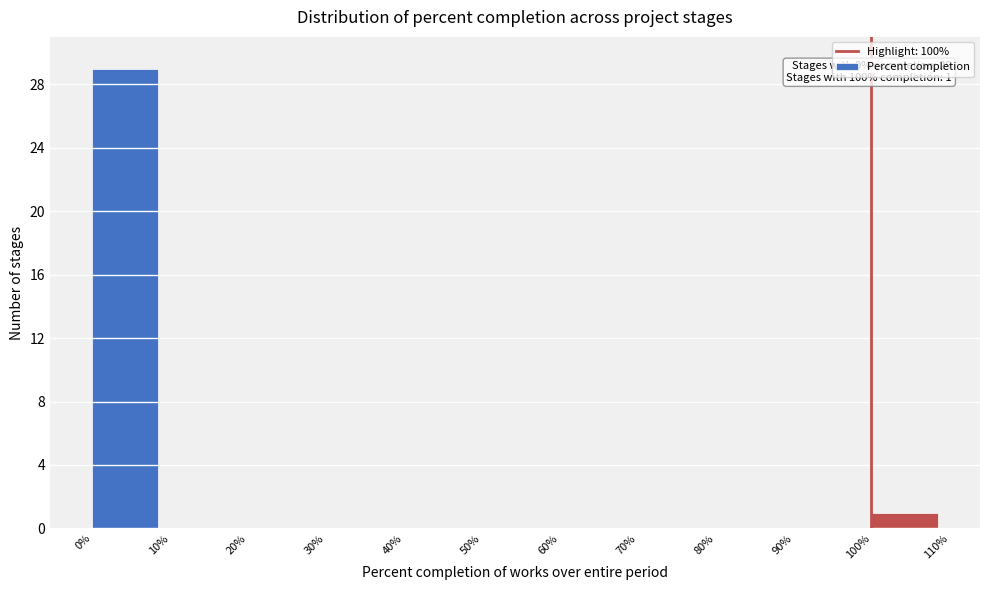

Which range on the x-axis has the tallest bar?

0% to 10%